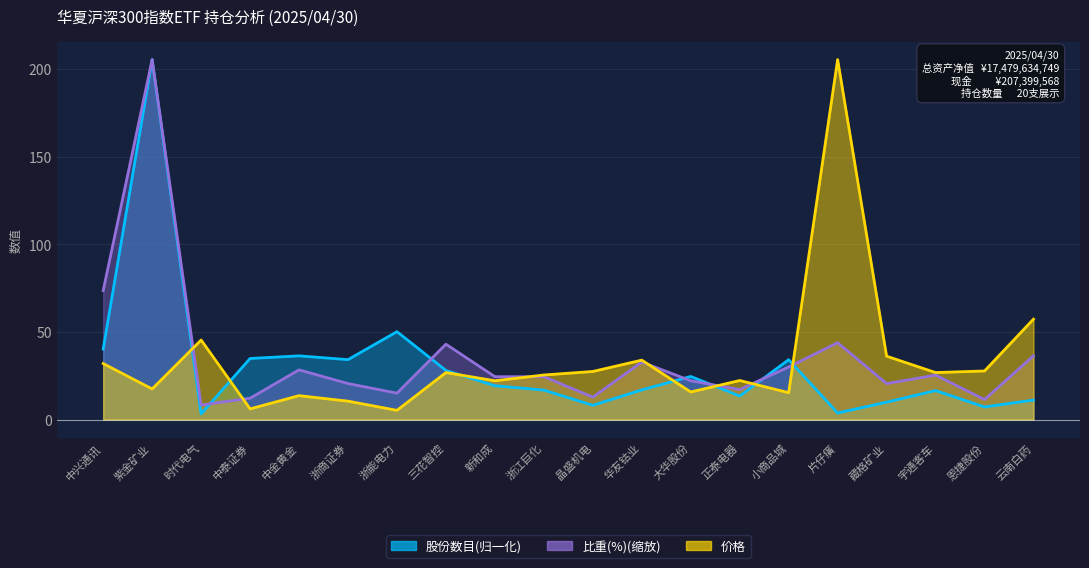

What is the spread (max minus min) of values at 浙江巨化?

8.6